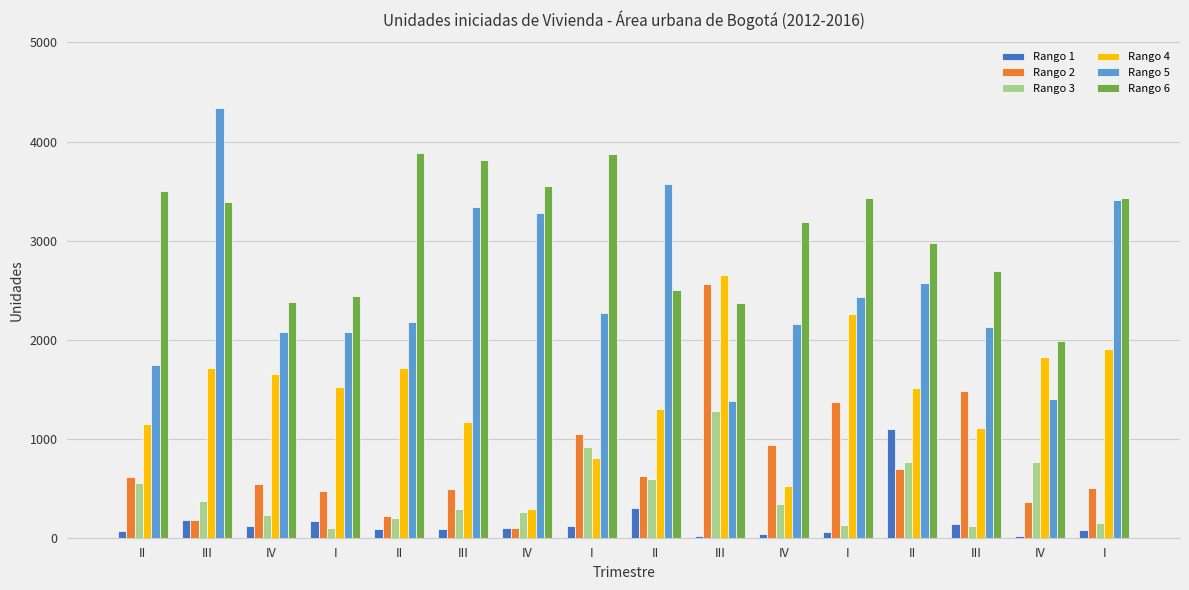

How many bars are there in each group?

6